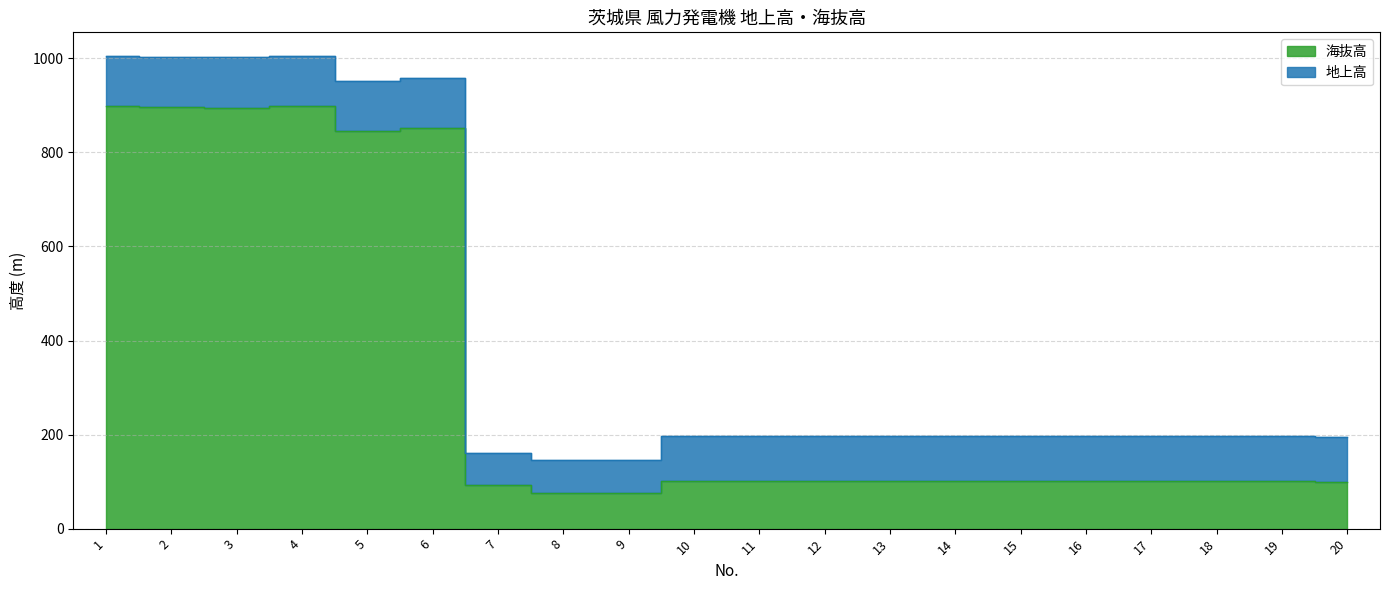

Which label corresponds to the smallest value in the chart?

8